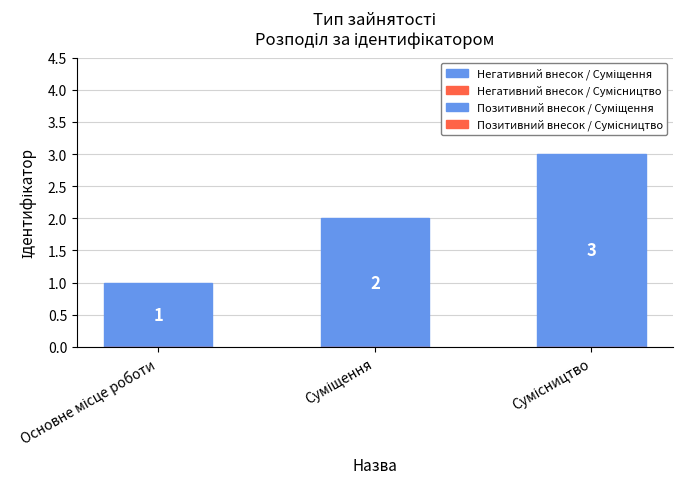

What is the value of the 1st bar from the left?

1